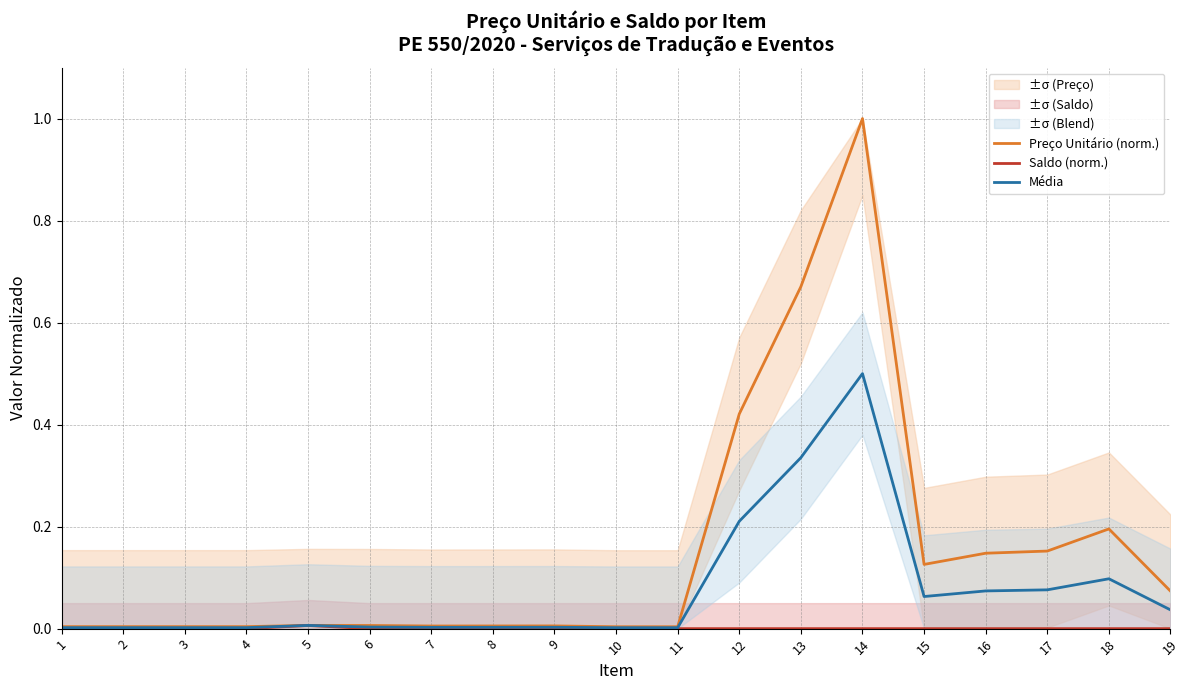

Count the Saldo (norm.) values in the range 0 to 1.

19